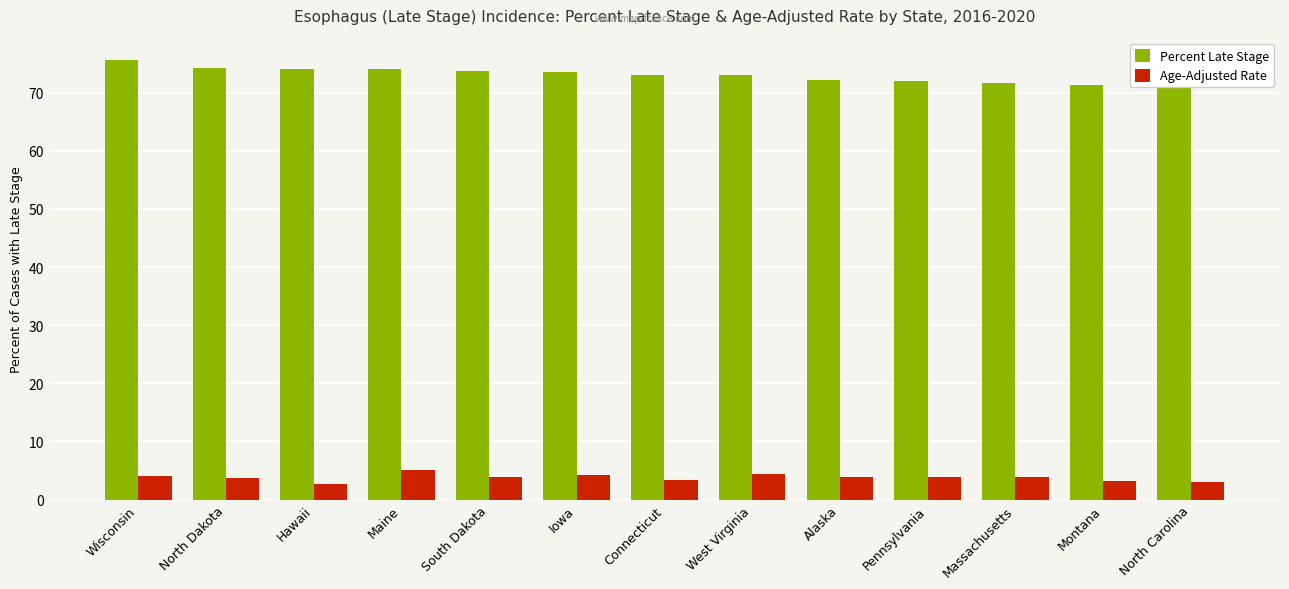

What is the difference between the maximum and second lowest values in the Age-Adjusted Rate series?

2.0